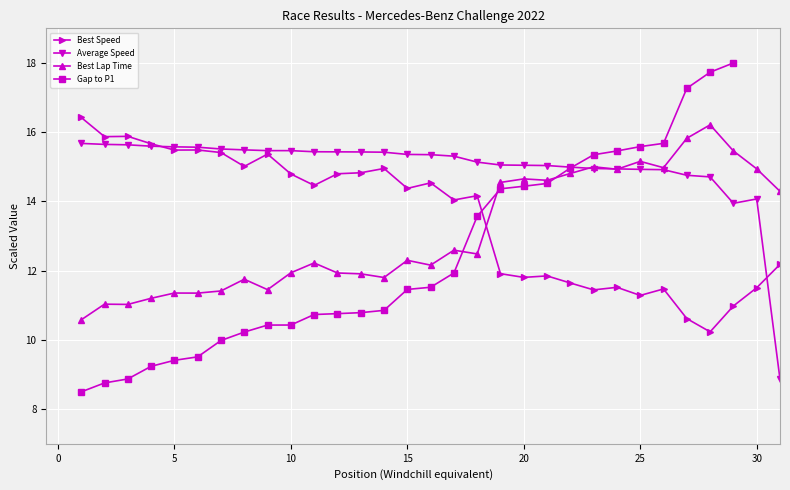

Where does the Best Speed series first go above 14?

1